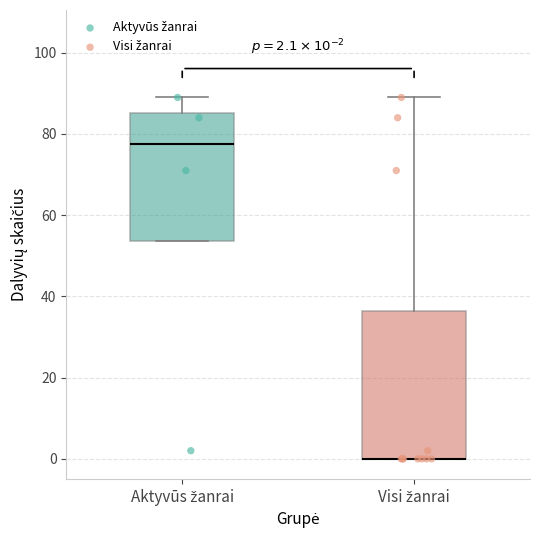

Which box is the tallest, from its lower edge to its upper edge?

Visi žanrai